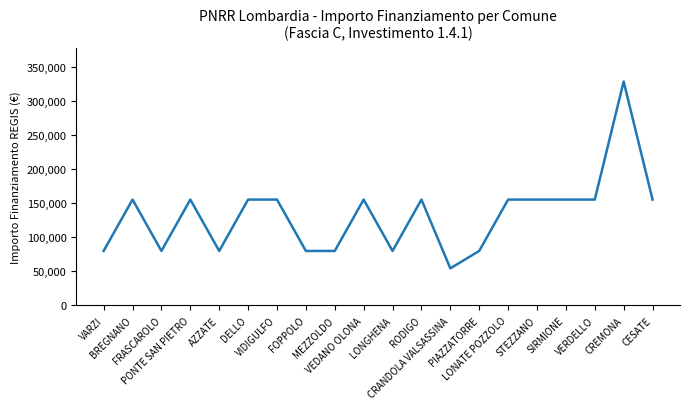

Which has a higher value, VERDELLO or MEZZOLDO?

VERDELLO